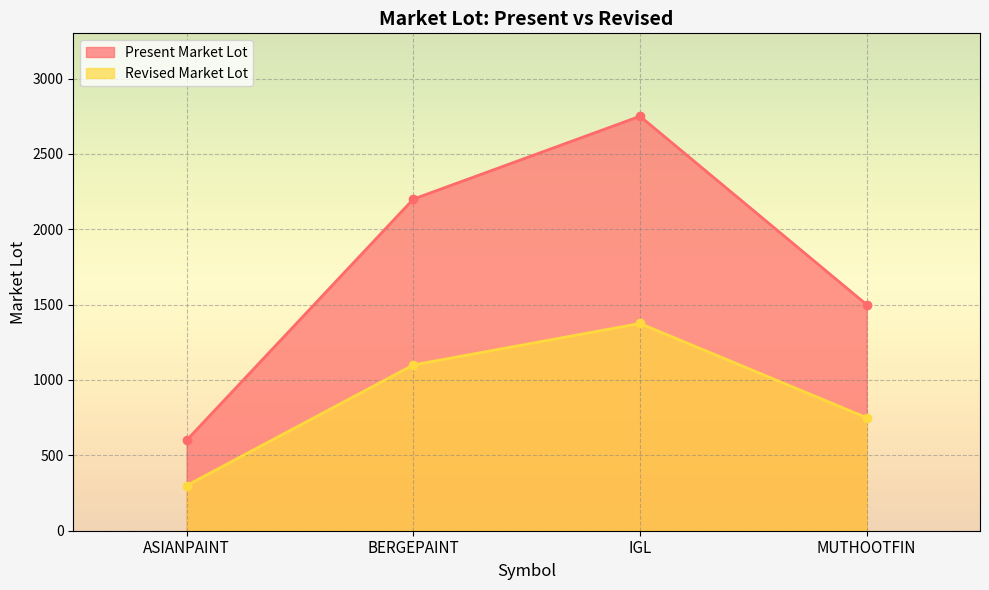

Between BERGEPAINT and MUTHOOTFIN, which series saw the biggest shift?

Present Market Lot